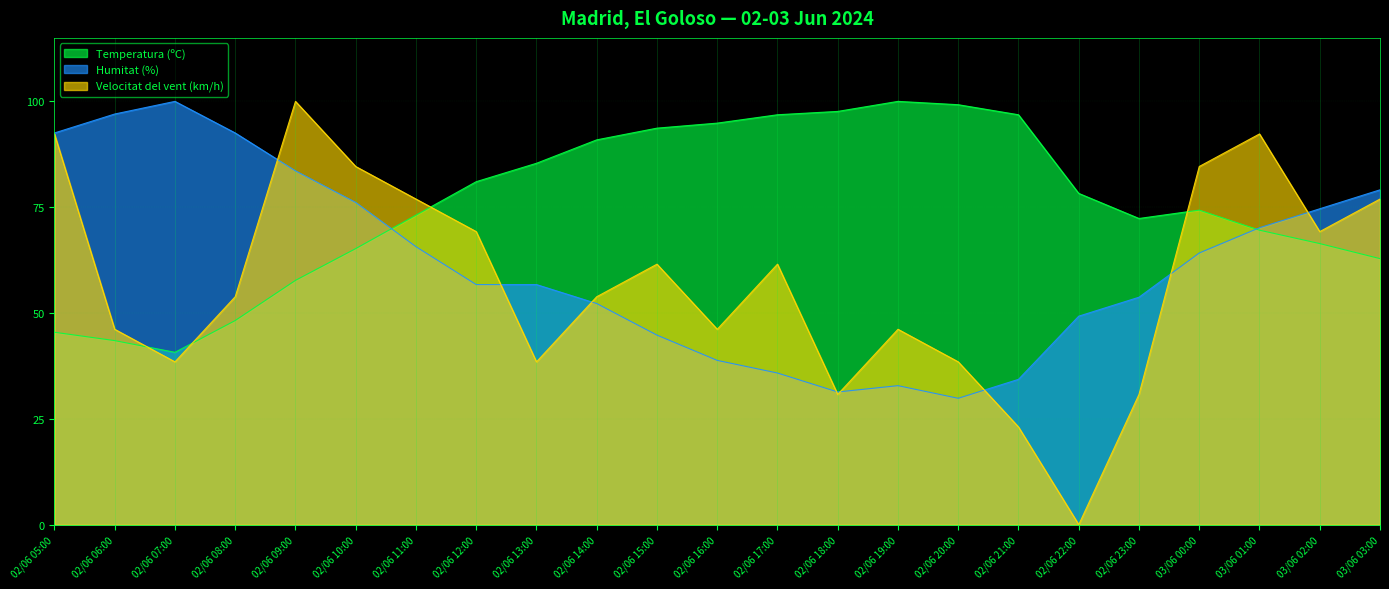

Reading right to left, list all the values displayed in this chart.

Temperatura (ºC): 03/06 03:00=62.8	03/06 02:00=66.4	03/06 01:00=69.6	03/06 00:00=74.3	02/06 23:00=72.3	02/06 22:00=78.3	02/06 21:00=96.8	02/06 20:00=99.2	02/06 19:00=100.0	02/06 18:00=97.6	02/06 17:00=96.8	02/06 16:00=94.9	02/06 15:00=93.7	02/06 14:00=90.9	02/06 13:00=85.4	02/06 12:00=81.0	02/06 11:00=73.1	02/06 10:00=65.2	02/06 09:00=57.7	02/06 08:00=48.2	02/06 07:00=40.7	02/06 06:00=43.5	02/06 05:00=45.5
Humitat (%): 03/06 03:00=79.1	03/06 02:00=74.6	03/06 01:00=70.1	03/06 00:00=64.2	02/06 23:00=53.7	02/06 22:00=49.3	02/06 21:00=34.3	02/06 20:00=29.9	02/06 19:00=32.8	02/06 18:00=31.3	02/06 17:00=35.8	02/06 16:00=38.8	02/06 15:00=44.8	02/06 14:00=52.2	02/06 13:00=56.7	02/06 12:00=56.7	02/06 11:00=65.7	02/06 10:00=76.1	02/06 09:00=83.6	02/06 08:00=92.5	02/06 07:00=100.0	02/06 06:00=97.0	02/06 05:00=92.5
Velocitat del vent (km/h): 03/06 03:00=76.9	03/06 02:00=69.2	03/06 01:00=92.3	03/06 00:00=84.6	02/06 23:00=30.8	02/06 22:00=0.0	02/06 21:00=23.1	02/06 20:00=38.5	02/06 19:00=46.2	02/06 18:00=30.8	02/06 17:00=61.5	02/06 16:00=46.2	02/06 15:00=61.5	02/06 14:00=53.8	02/06 13:00=38.5	02/06 12:00=69.2	02/06 11:00=76.9	02/06 10:00=84.6	02/06 09:00=100.0	02/06 08:00=53.8	02/06 07:00=38.5	02/06 06:00=46.2	02/06 05:00=92.3